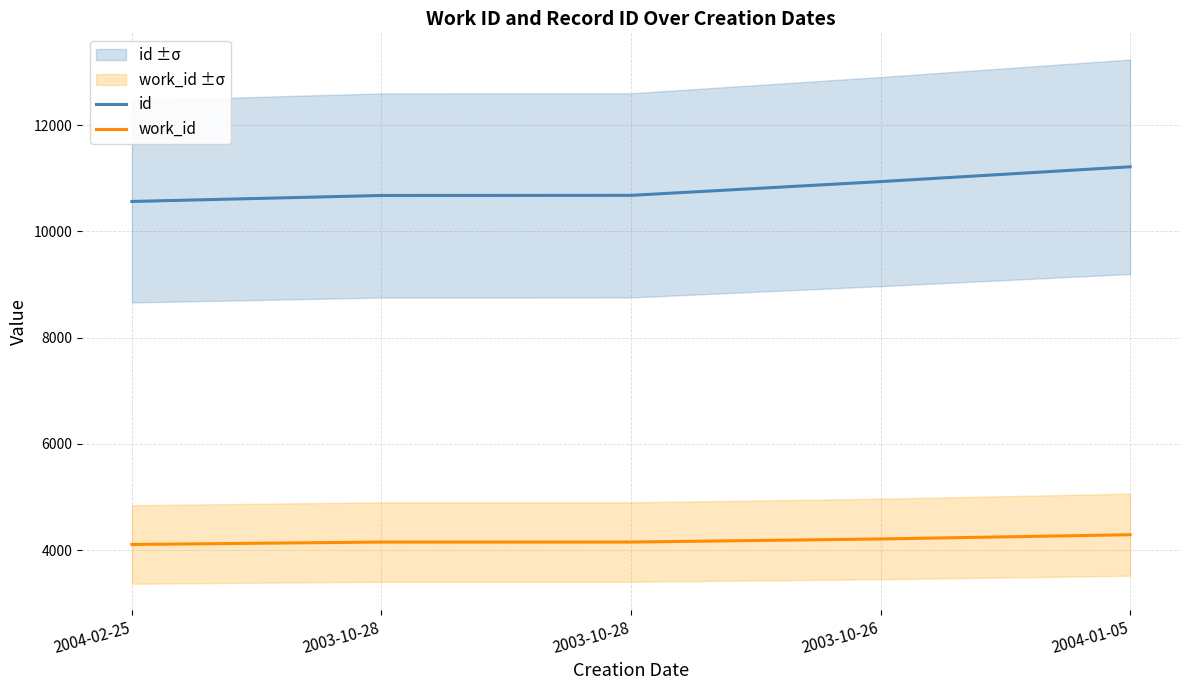

List the series in order of their peak value, lowest first.

work_id, id